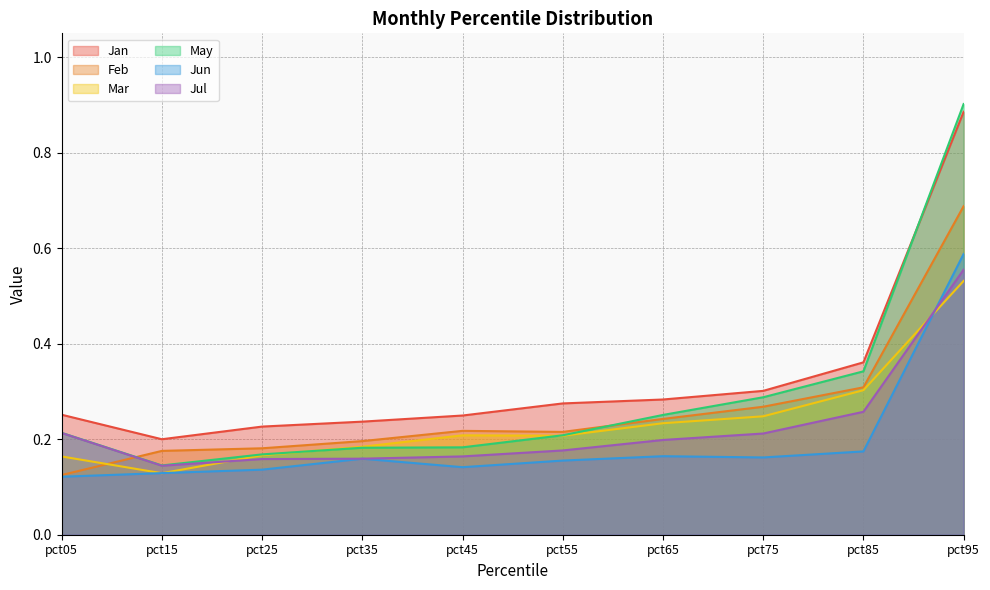

Where do May and Mar first cross each other?

pct25 and pct35